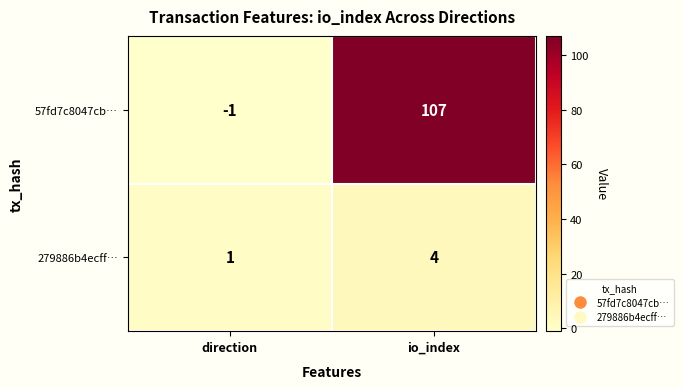

At which label is 279886b4ecff… closest to 2?

direction